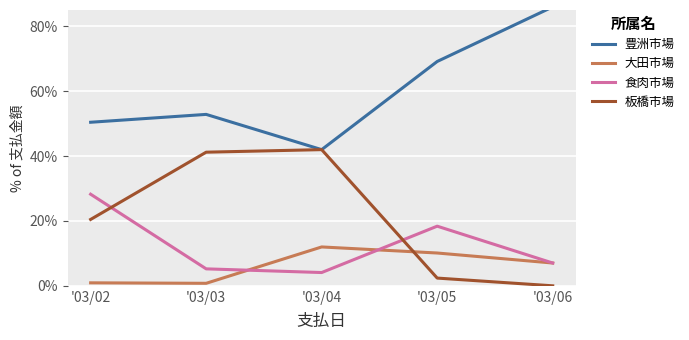

What is the difference between the 板橋市場 values at '03/03 and '03/06?

0.4